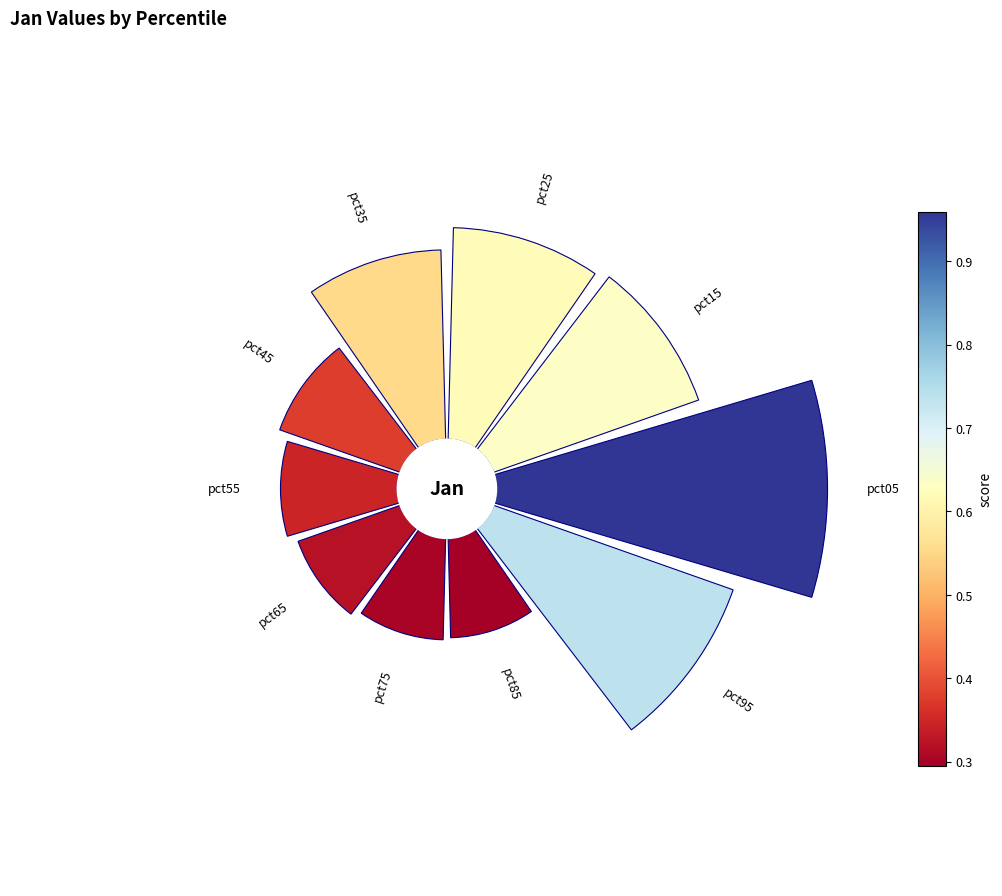

Count the number of slices in the pie.

10